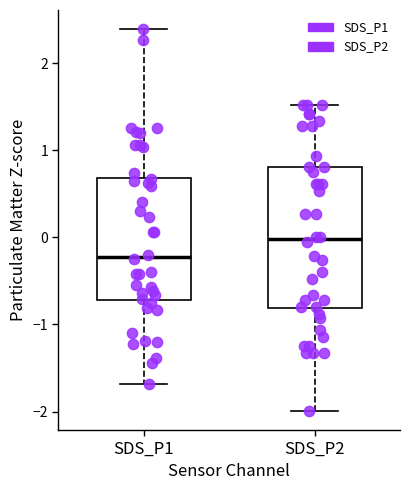

Where does the median line of the box for SDS_P1 sit on the y-axis? The values are not printed on the chart, so give them approximately, as read against the axis.

-0.2